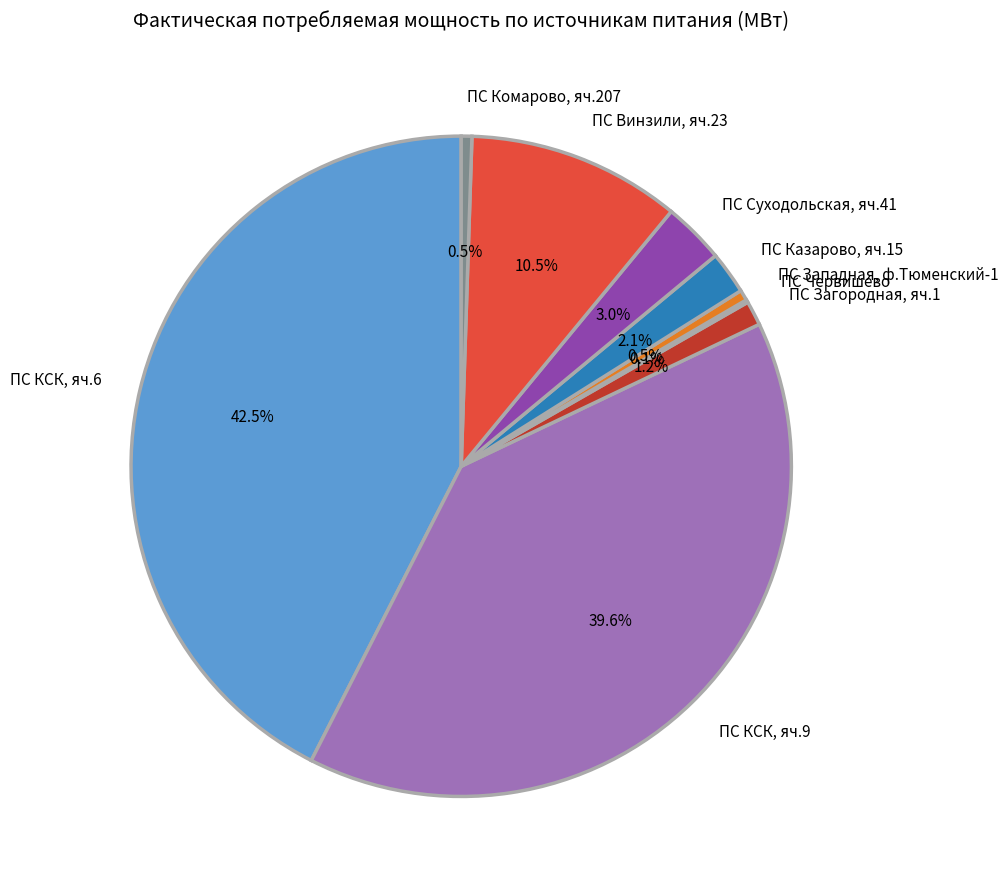

What percentage is NOT represented by ПС Казарово, яч.15?

97.9%